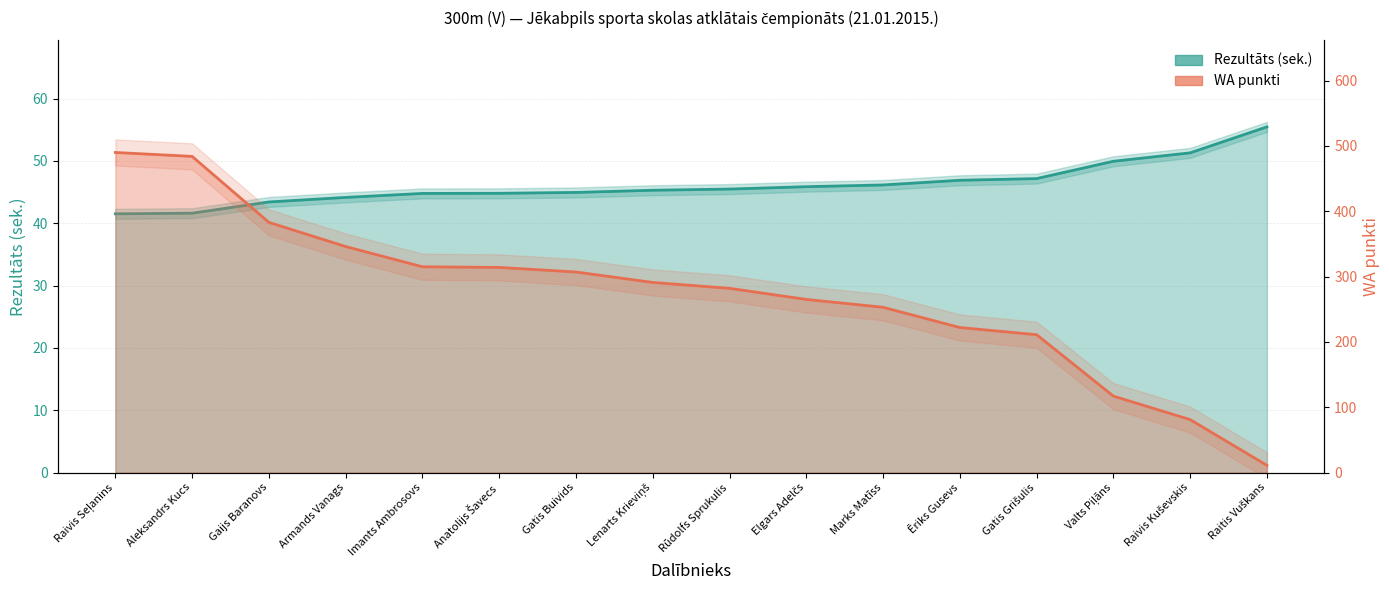

What is the difference between the highest and lowest values at Raitis Vuškans?

44.5